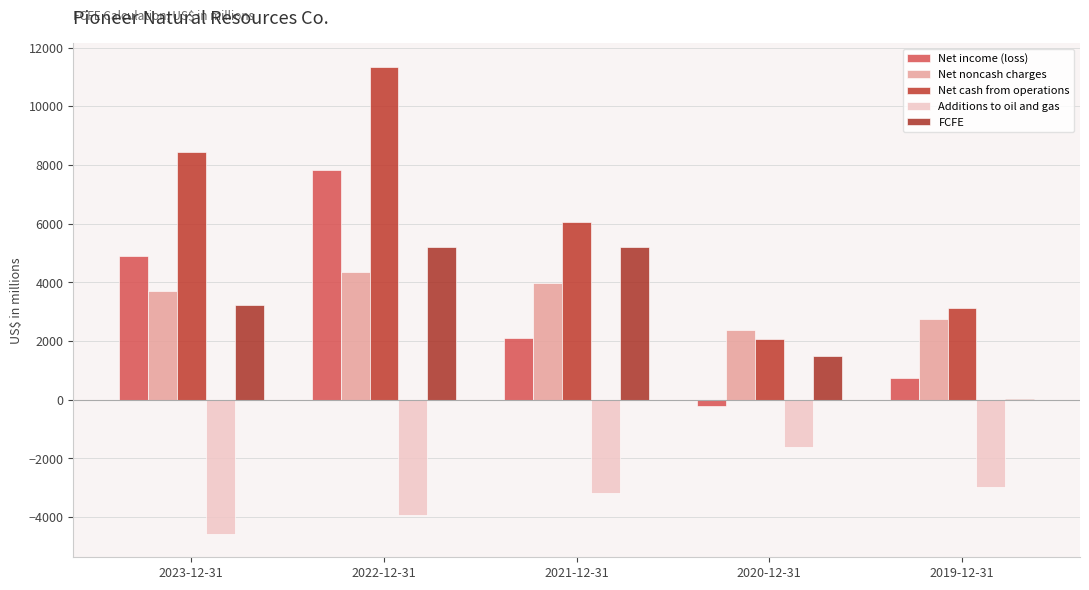

What are all the series names shown in the legend?

Net income (loss), Net noncash charges, Net cash from operations, Additions to oil and gas, FCFE